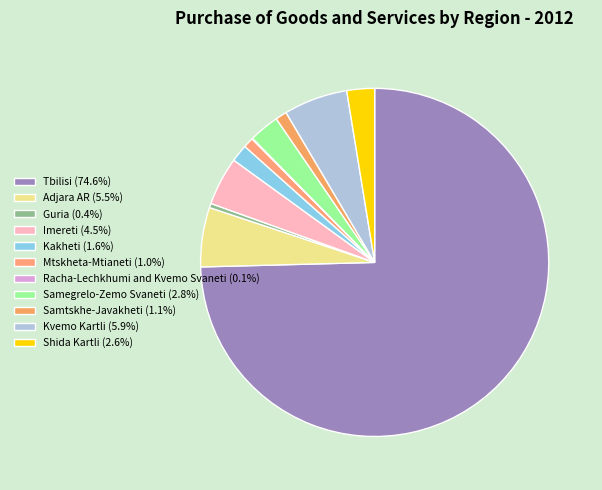

What percentage is NOT represented by Shida Kartli?

97.4%